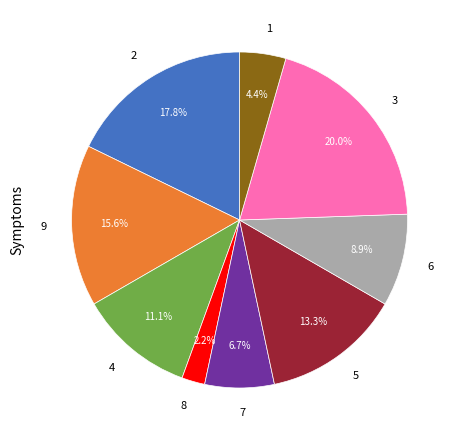

True or false: 7 accounts for 7% of the total.

True